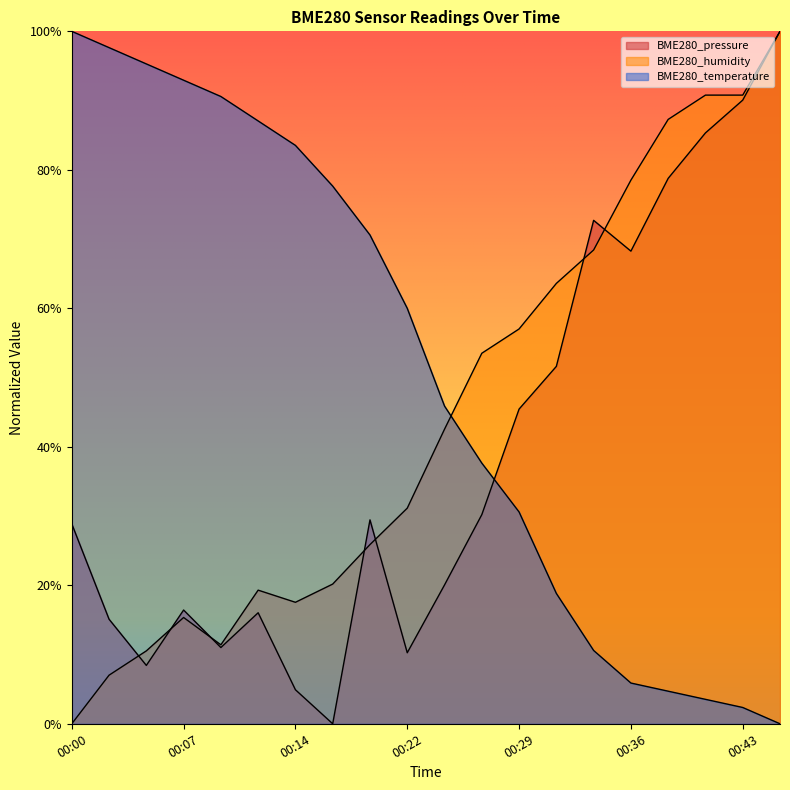

At which label is BME280_humidity closest to 0?

00:00